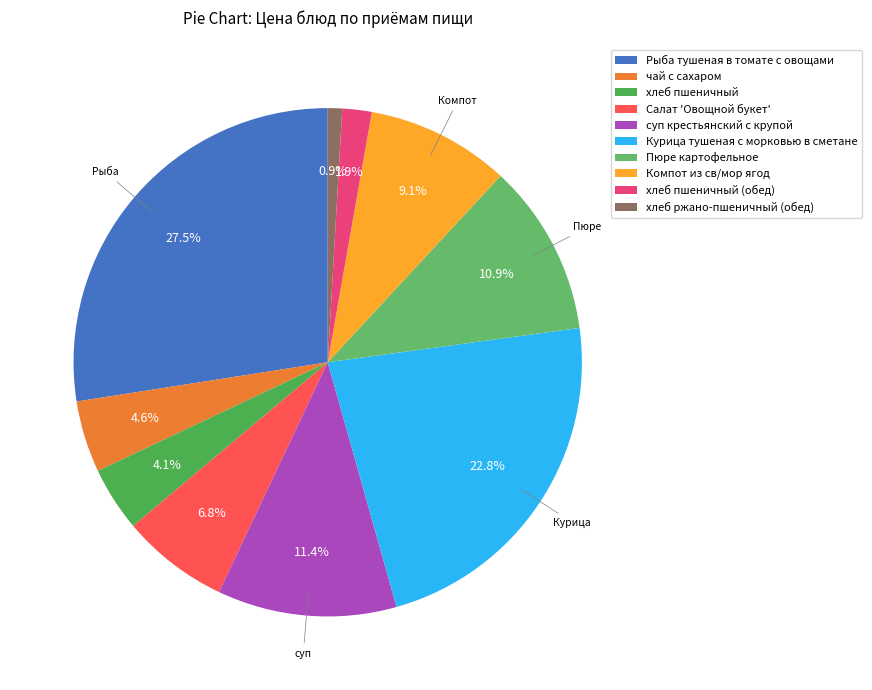

Approximately how many times larger is the value at чай с сахаром compared to суп крестьянский с крупой?

0.4